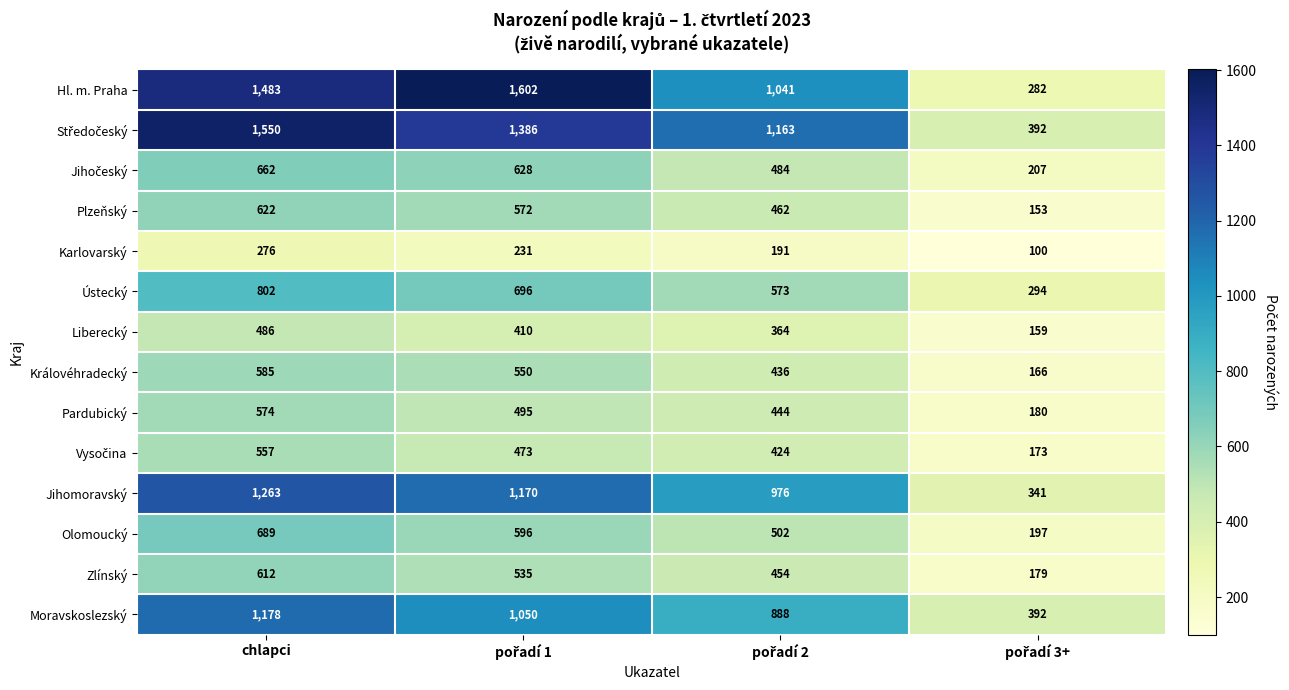

Count the Liberecký values in the range 364 to 486.

3